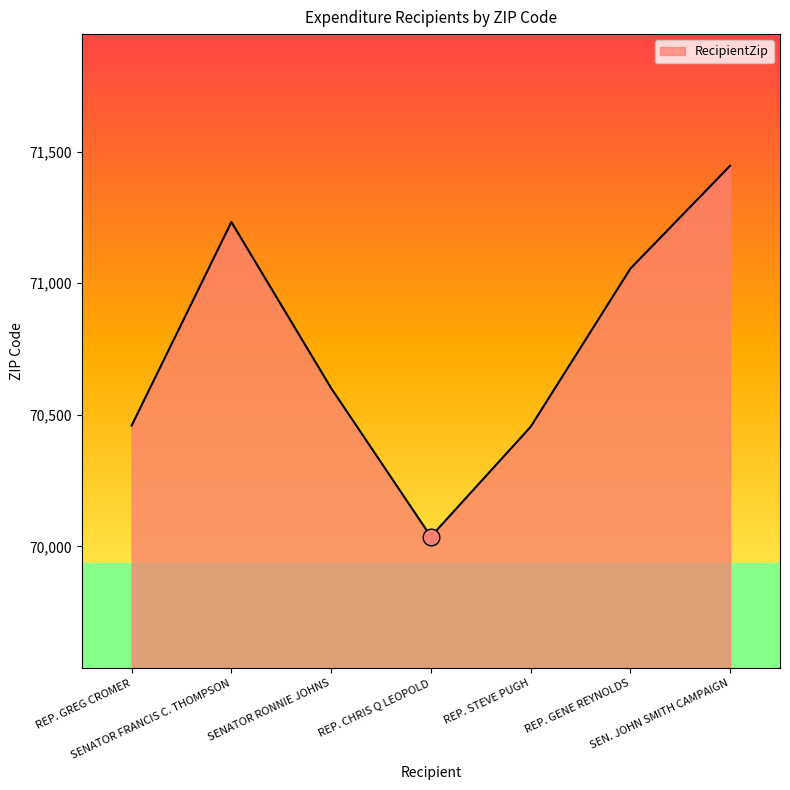

Which label corresponds to the smallest value in the chart?

REP. CHRIS Q LEOPOLD